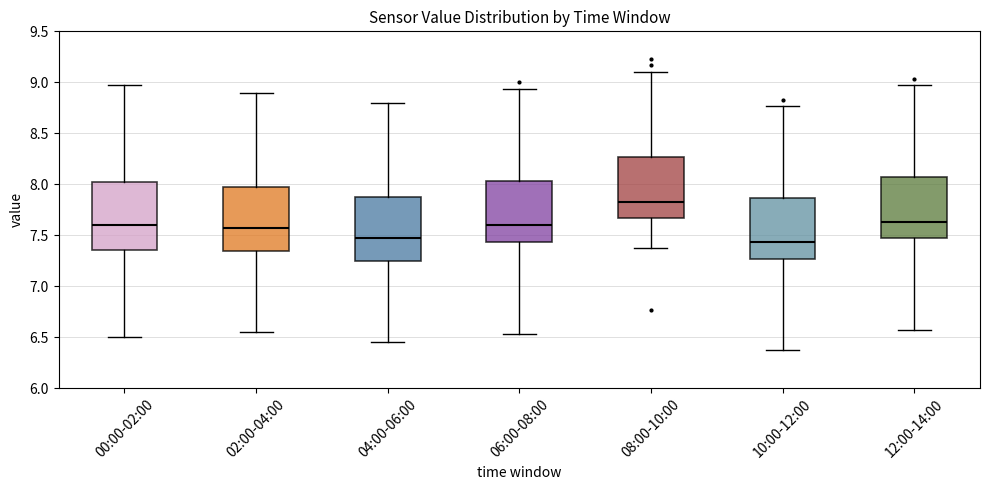

Reading left to right, read every box against the y-axis: the position of its median line, the range the box covers, and the ends of its whiskers. The values are not printed on the chart, so give them approximately, as read against the axis.

00:00-02:00: median 7.60, box 7.35 to 8.00, whiskers 6.50 to 8.95
02:00-04:00: median 7.60, box 7.35 to 8.00, whiskers 6.55 to 8.90
04:00-06:00: median 7.50, box 7.25 to 7.90, whiskers 6.45 to 8.80
06:00-08:00: median 7.60, box 7.45 to 8.05, whiskers 6.55 to 8.95
08:00-10:00: median 7.85, box 7.65 to 8.25, whiskers 7.35 to 9.10
10:00-12:00: median 7.45, box 7.25 to 7.85, whiskers 6.35 to 8.75
12:00-14:00: median 7.65, box 7.45 to 8.05, whiskers 6.55 to 8.95